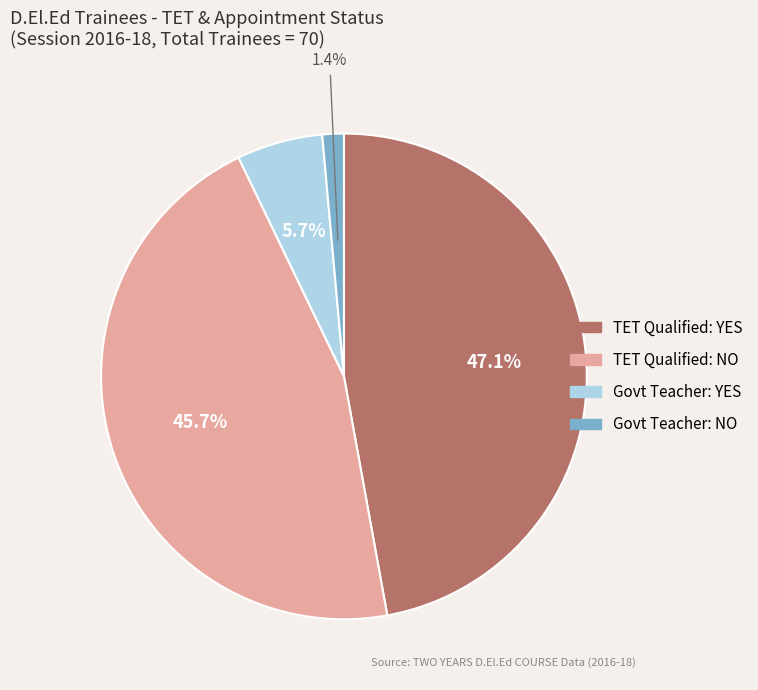

The Govt Teacher: NO slice represents 1% of the pie. True or false?

True